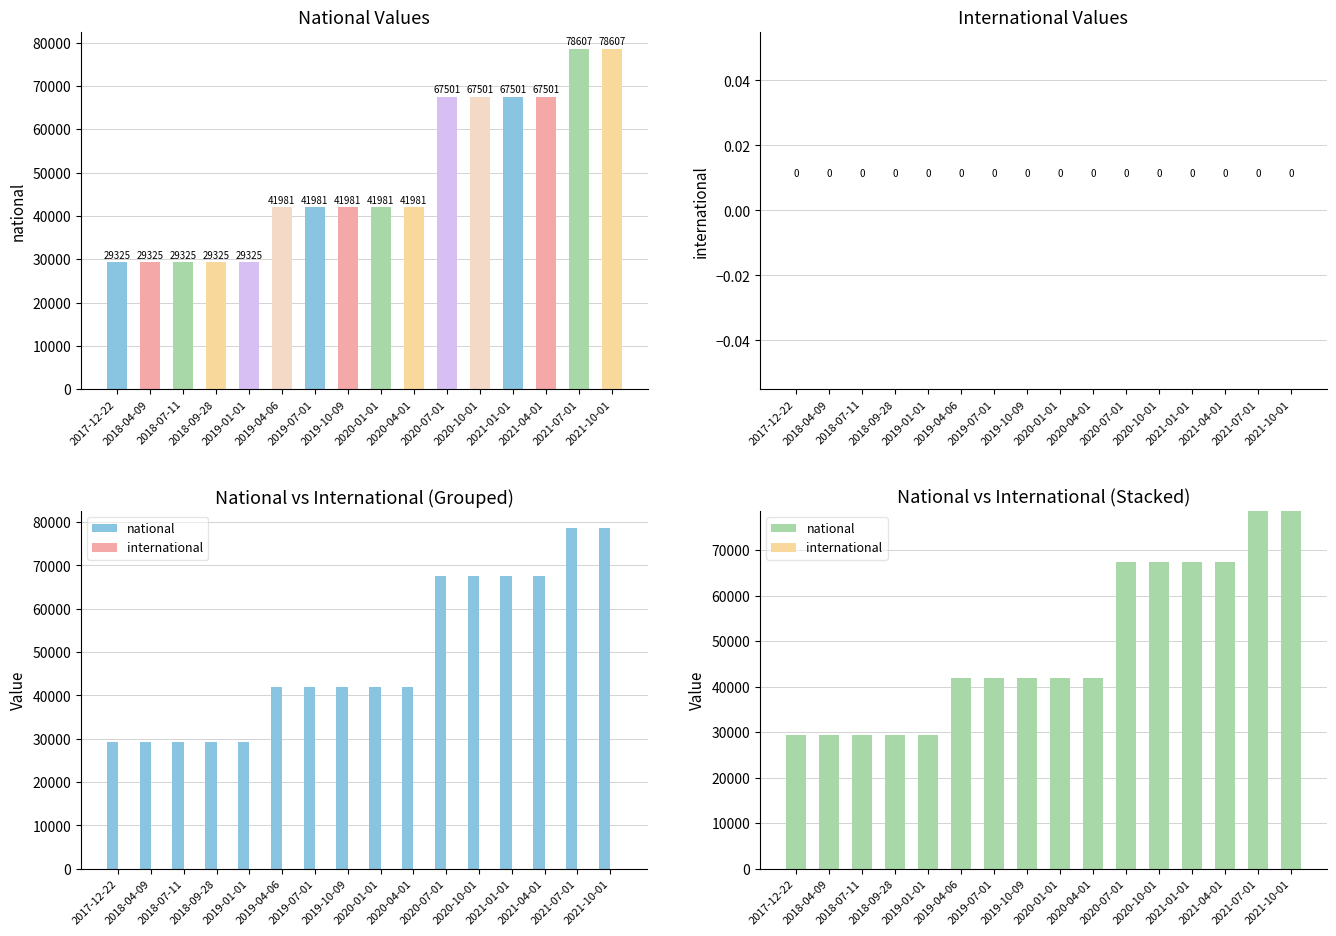

The national series shows 15955 at 2018-04-09. True or false?

False